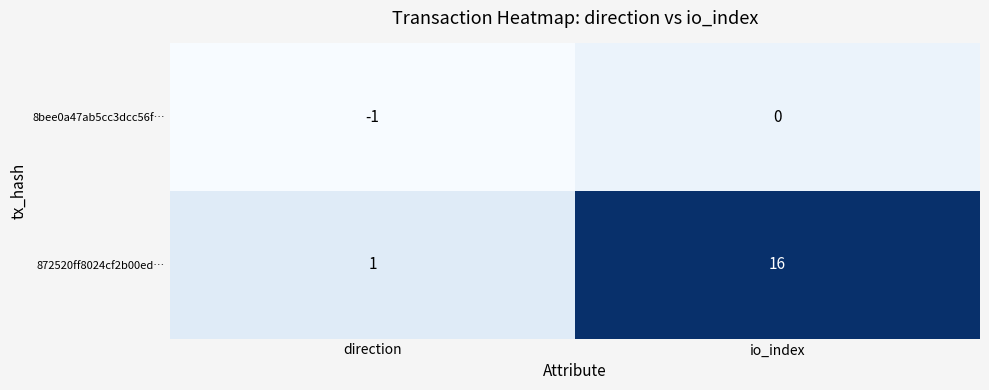

Reading left to right, transcribe all the data shown in this chart.

8bee0a47ab5cc3dcc56f…: -1	0
872520ff8024cf2b00ed…: 1	16